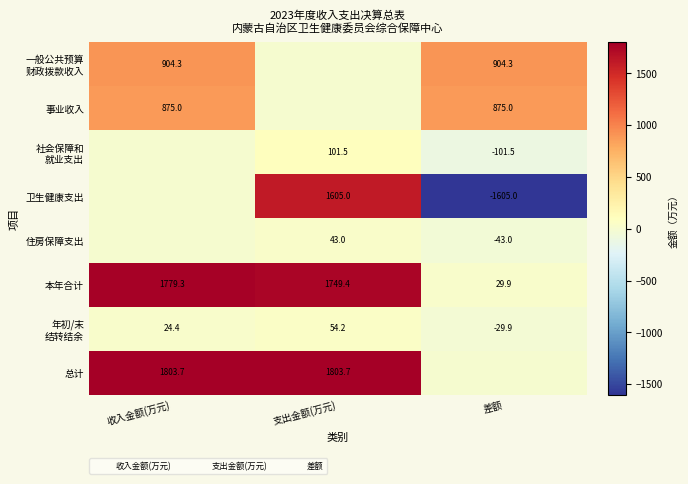

Reading right to left, list all the values displayed in this chart.

社会保障和就业支出: 875.0	0.0	875.0
卫生健康支出: 904.3	0.0	904.3
本年合计: 29.9	1749.4	1779.3
年初/末结转结余: -101.5	101.5	0.0
总计: 0.0	1803.7	1803.7